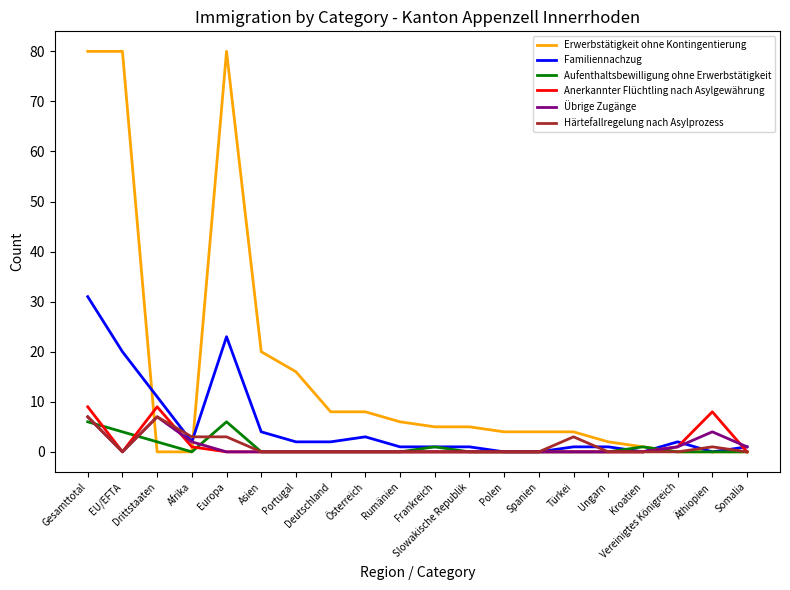

Is this an area chart (filled region under the line)?

No